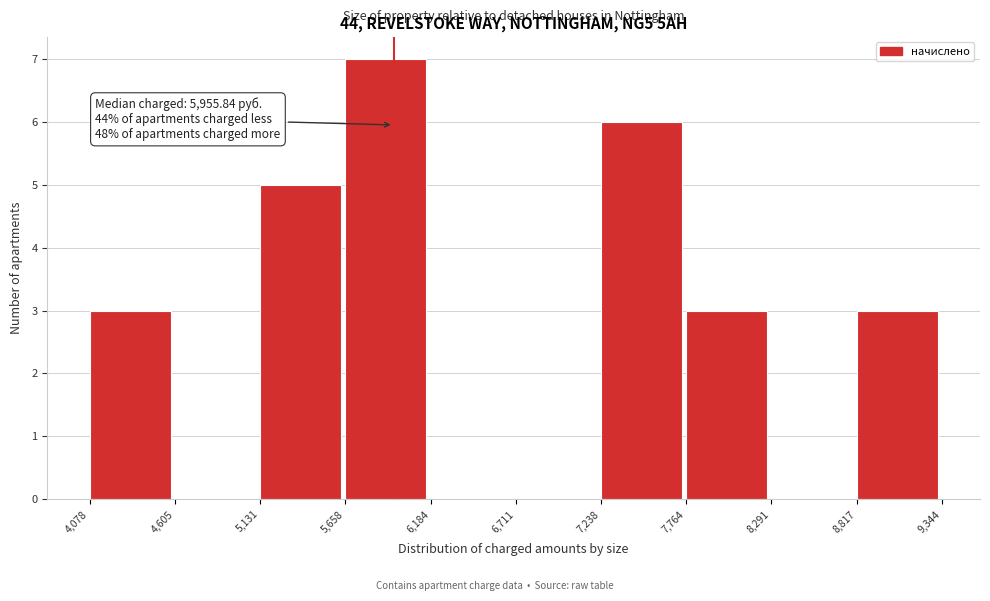

Which range on the x-axis has the tallest bar?

5,658 to 6,184